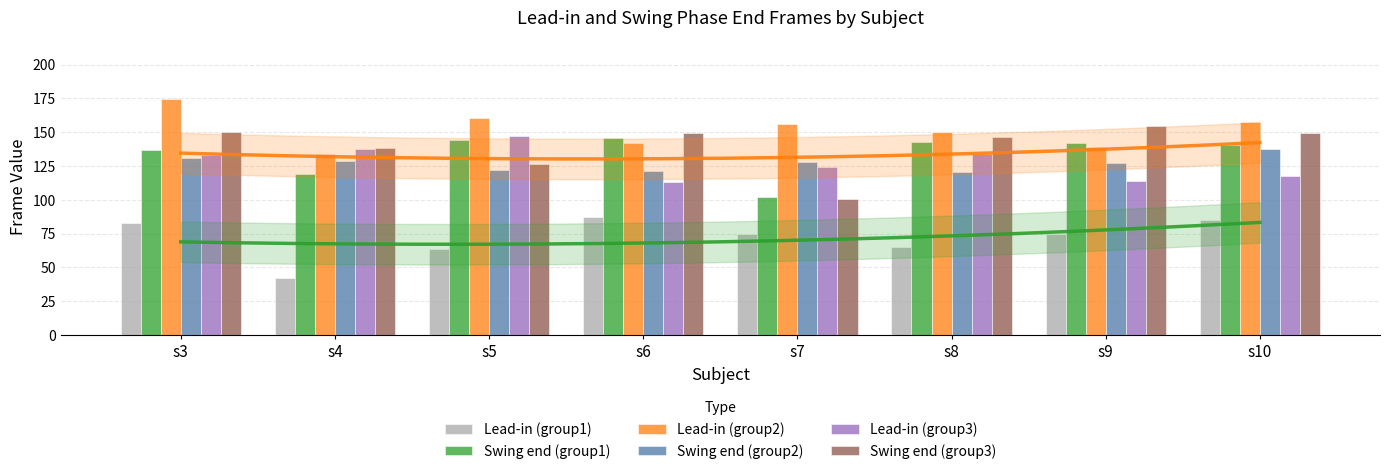

Reading right to left, list all the values displayed in this chart.

Lead-in (group1): s10=85.4	s9=74.8	s8=65.2	s7=74.5	s6=87.4	s5=63.9	s4=42.0	s3=82.9
Swing end (group1): s10=140.9	s9=141.7	s8=142.5	s7=101.9	s6=145.7	s5=144.2	s4=119.0	s3=136.7
Lead-in (group2): s10=157.7	s9=139.0	s8=150.1	s7=156.0	s6=142.1	s5=160.3	s4=133.9	s3=174.3
Swing end (group2): s10=138.0	s9=127.3	s8=120.8	s7=127.7	s6=121.3	s5=122.2	s4=128.9	s3=130.8
Lead-in (group3): s10=117.5	s9=114.3	s8=134.2	s7=124.4	s6=113.2	s5=147.5	s4=137.3	s3=132.9
Swing end (group3): s10=149.3	s9=154.4	s8=146.5	s7=100.8	s6=149.5	s5=126.5	s4=138.0	s3=150.6